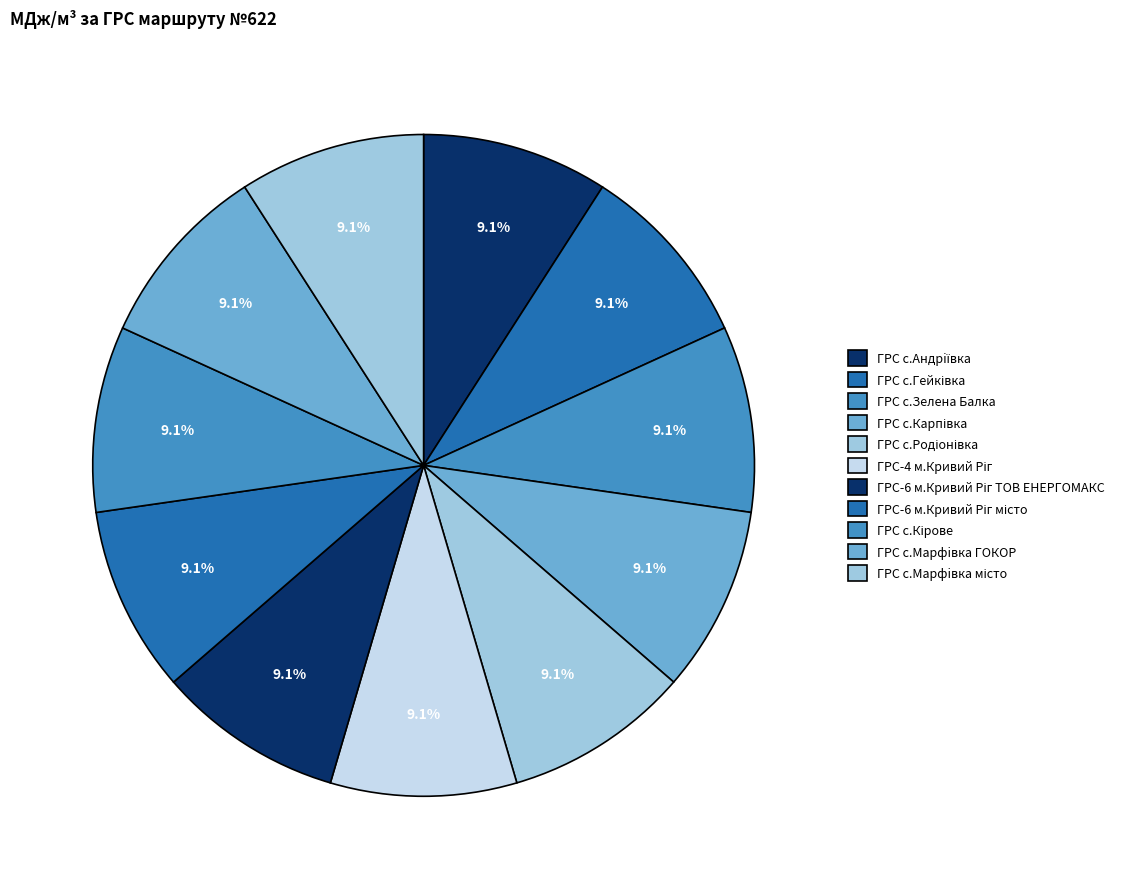

What is the total percentage of ГРС с.Родіонівка and ГРС-6 м.Кривий Ріг ТОВ ЕНЕРГОМАКС?

18.2%